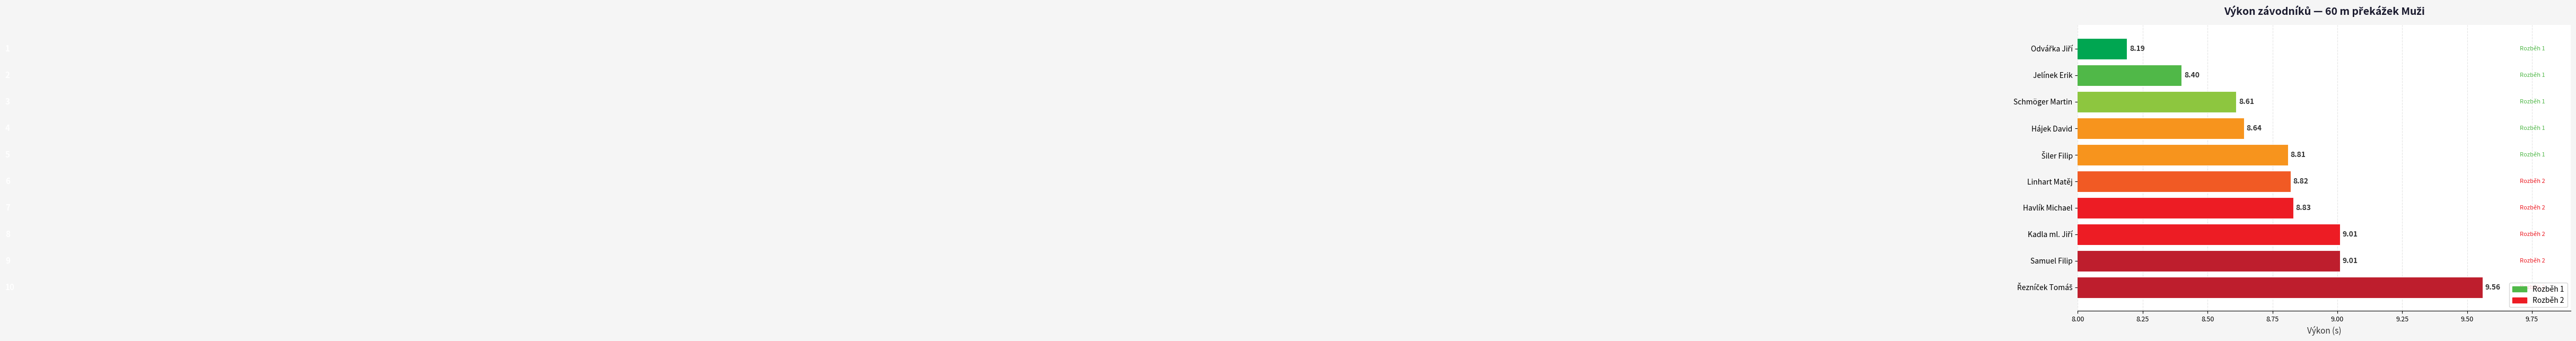

Which has a higher value, Samuel Filip or Hájek David?

Samuel Filip